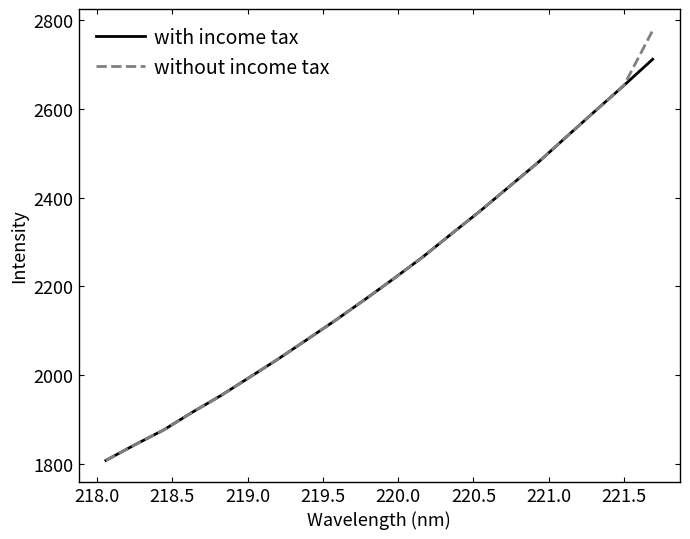

Which series has the widest spread of values?

without income tax